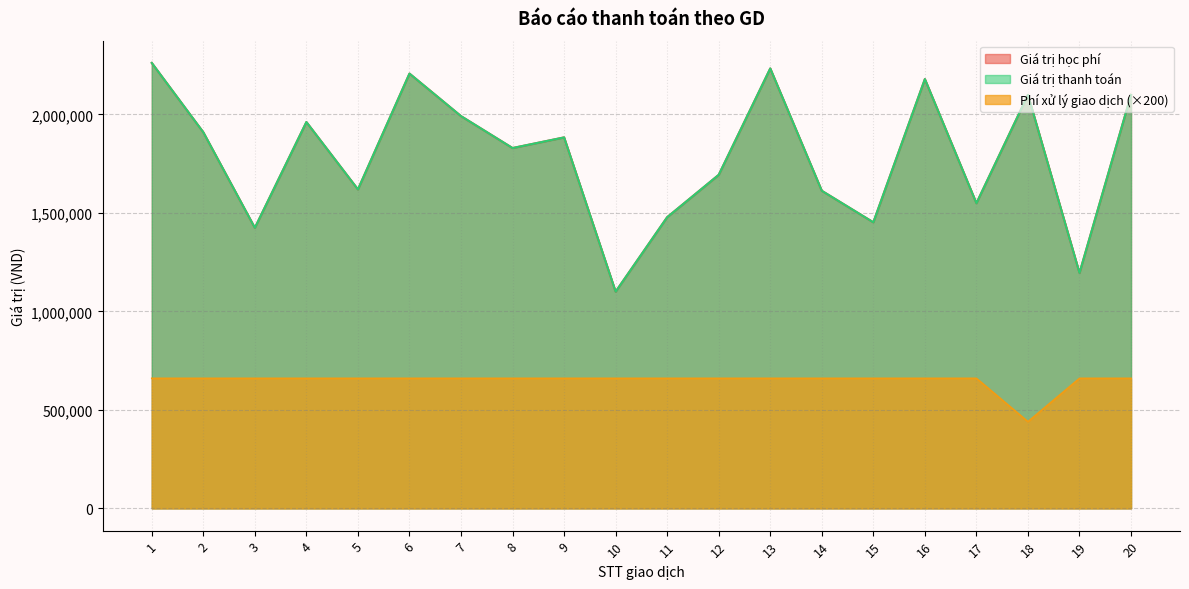

How many values in the Giá trị học phí series exceed 1883000?

9